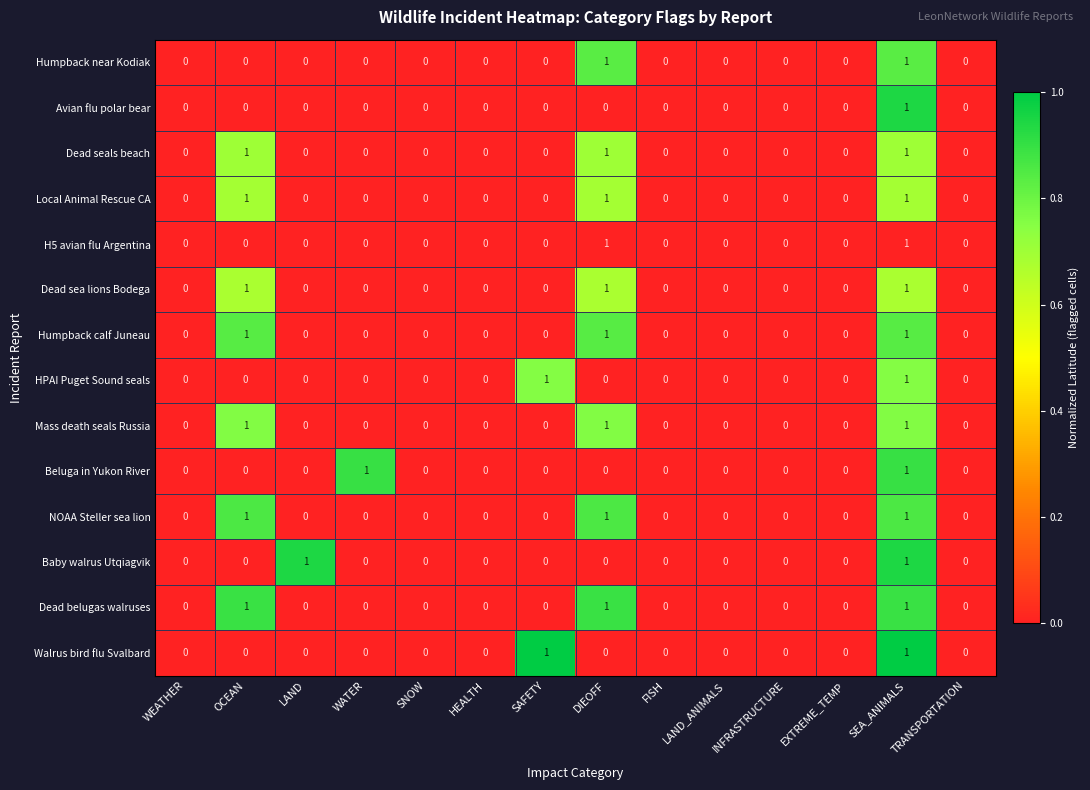

What is the spread (max minus min) of values at SAFETY?

1